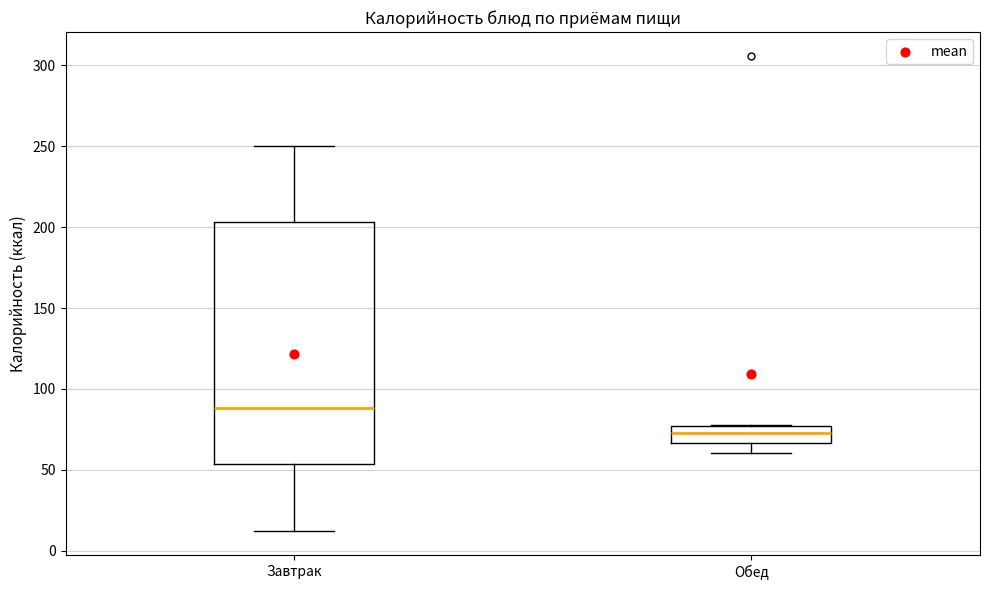

Which box's median line is the lowest?

Обед